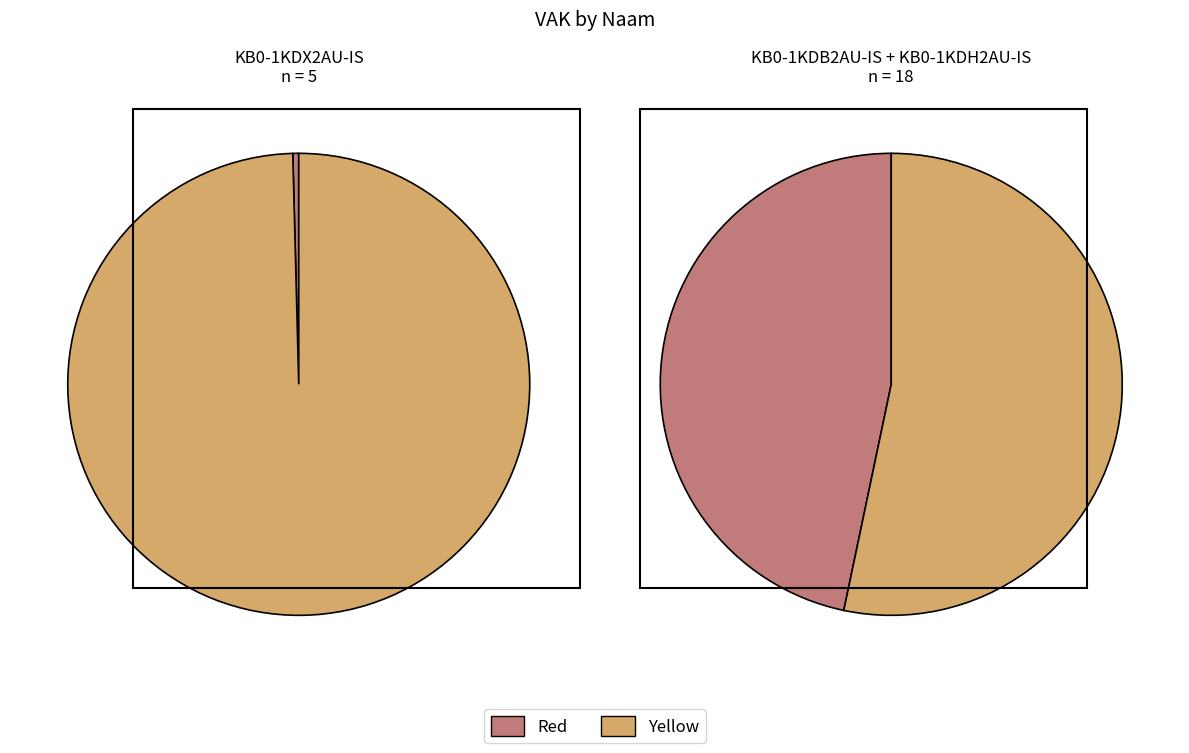

Which has a higher value, KB0-1KDH2AU-IS or KB0-1KDX2AU-IS?

KB0-1KDH2AU-IS